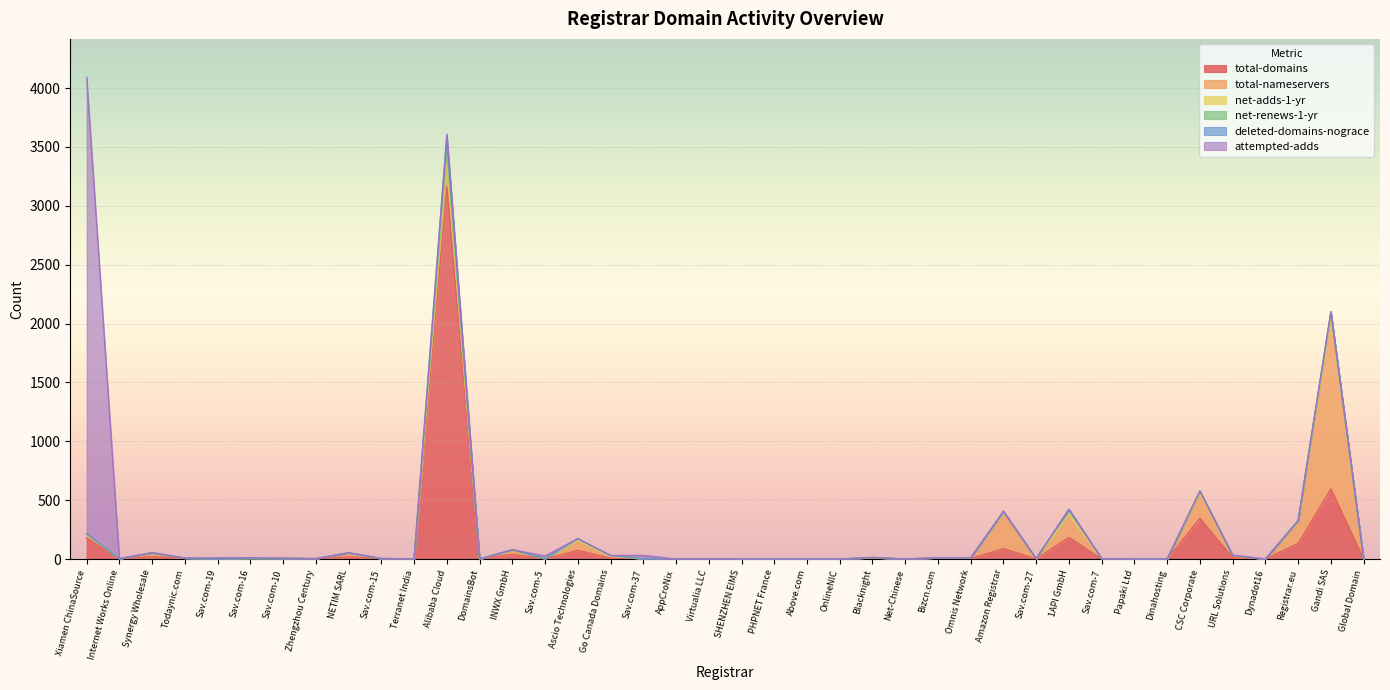

Is it true that total-nameservers equals 4 at Sav.com-16?

True